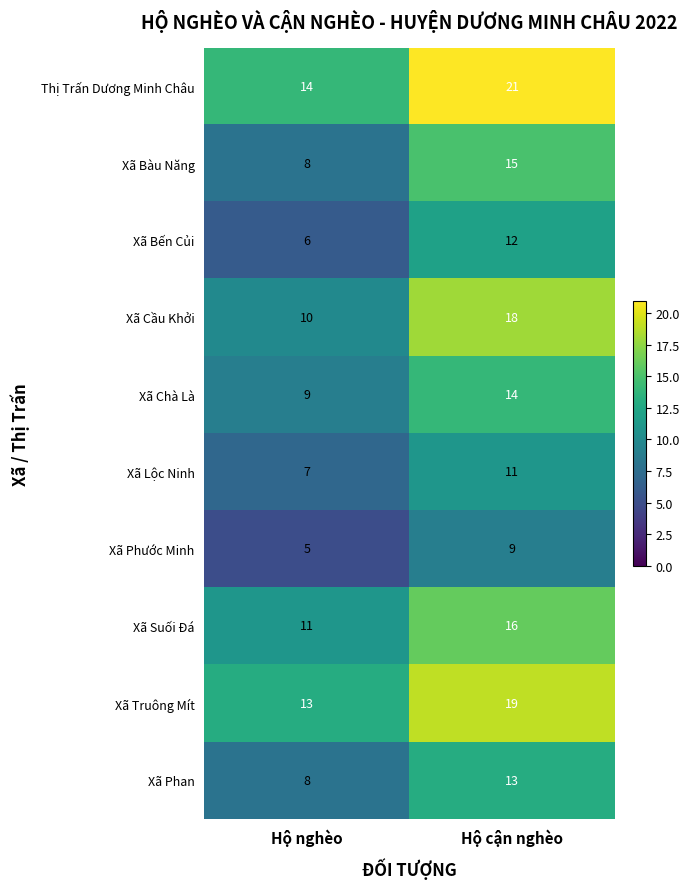

List the series in order of their peak value, highest first.

Thị Trấn Dương Minh Châu, Xã Truông Mít, Xã Cầu Khởi, Xã Suối Đá, Xã Bàu Năng, Xã Chà Là, Xã Phan, Xã Bến Củi, Xã Lộc Ninh, Xã Phước Minh